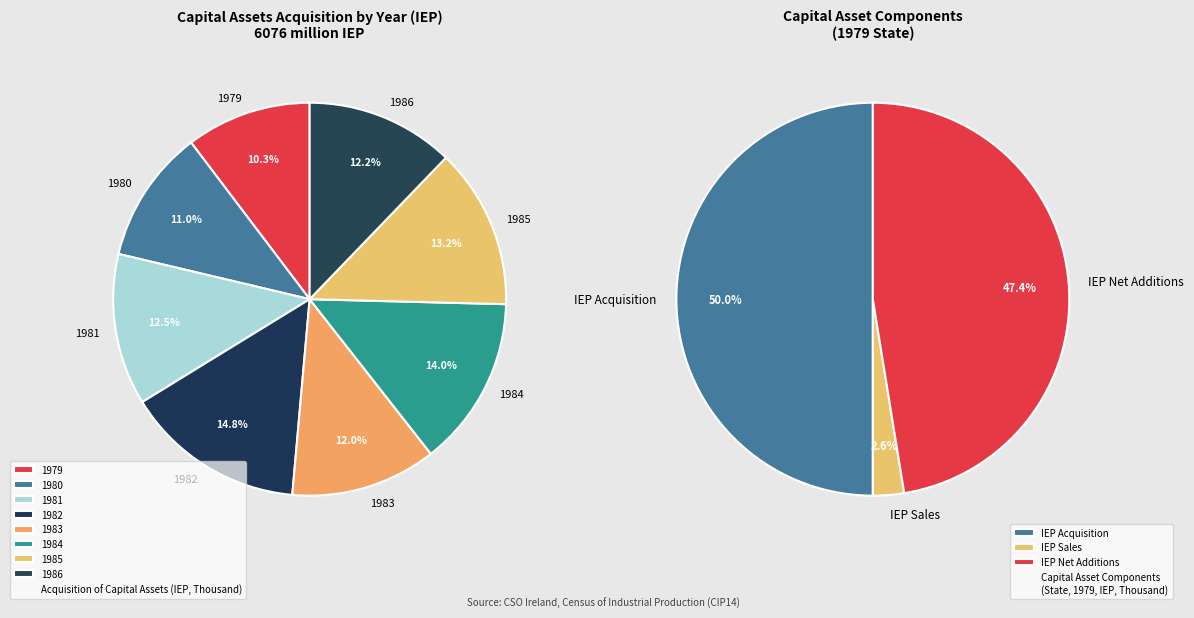

Which slice is the smallest?

1979